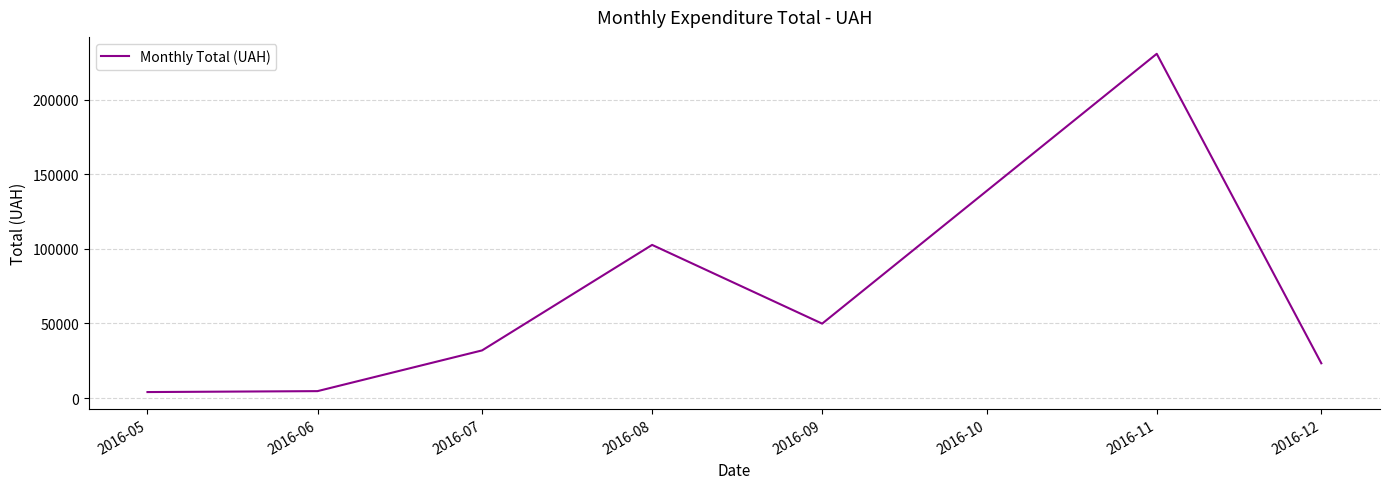

What is the smallest value displayed?

4007.3